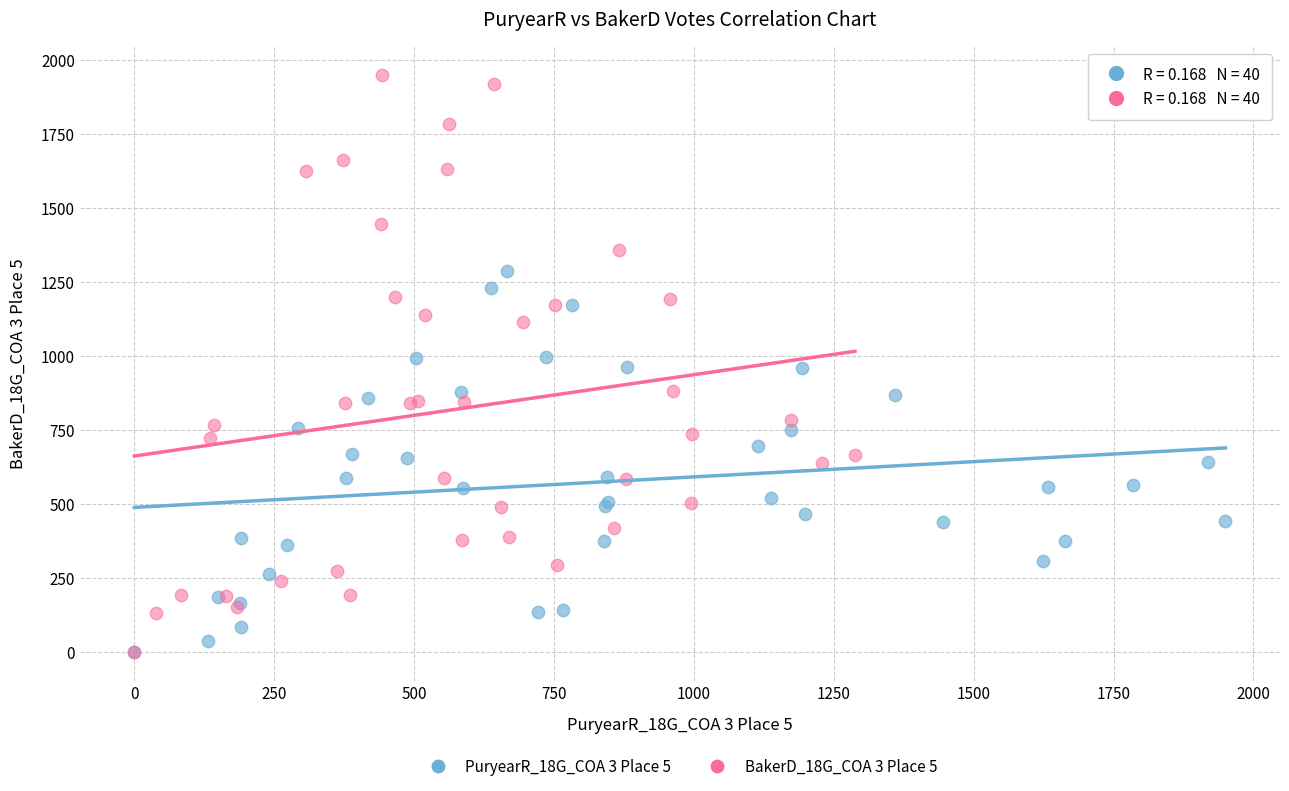

Which series has the largest Y range (max minus min)?

BakerD_18G_COA 3 Place 5